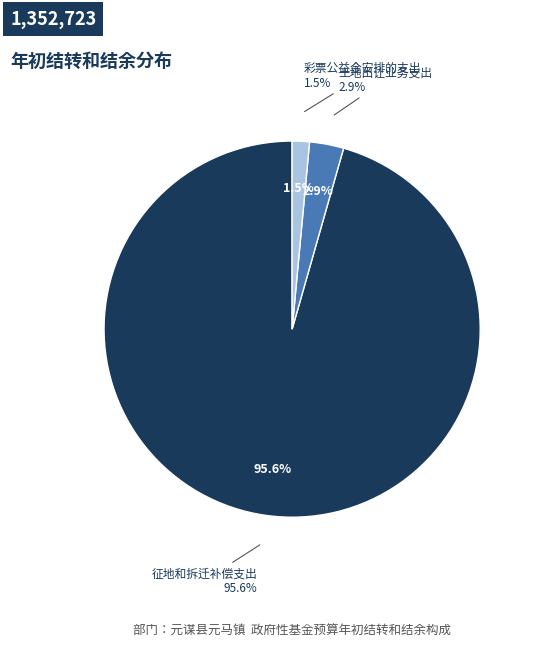

To the nearest percent, what is the combined percentage of 土地出让业务支出 and 彩票公益金安排的支出?

4%